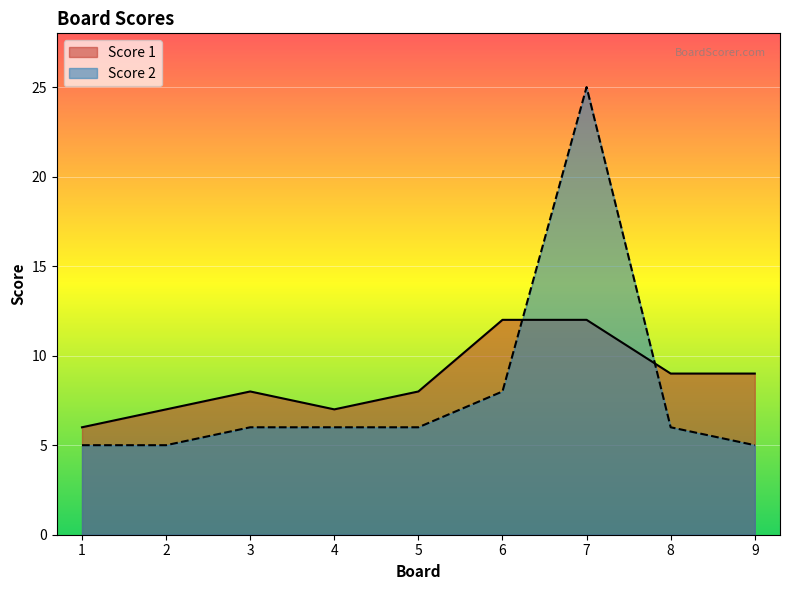

True or false: Score 2 and Score 1 cross at least once.

True